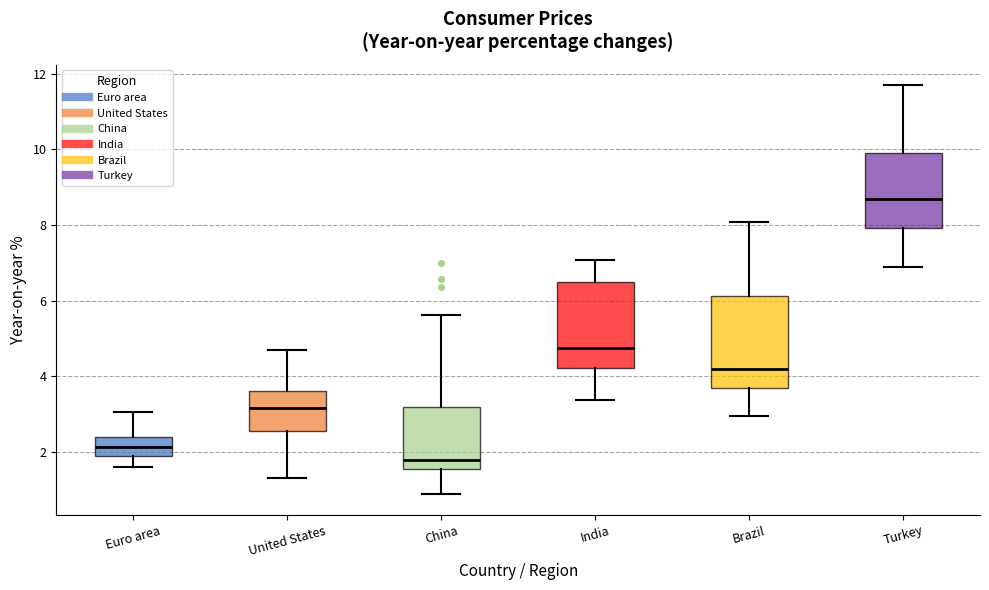

Reading left to right, transcribe this box plot: for each box, give where its median line is, the range the box spans, and where its two whiskers end, as read against the y-axis. The values are not printed on the chart, so give them approximately, as read against the axis.

Euro area: median 2.2, box 1.8 to 2.4, whiskers 1.6 to 3.0
United States: median 3.2, box 2.6 to 3.6, whiskers 1.4 to 4.6
China: median 1.8, box 1.6 to 3.2, whiskers 0.8 to 5.6
India: median 4.8, box 4.2 to 6.4, whiskers 3.4 to 7.0
Brazil: median 4.2, box 3.6 to 6.2, whiskers 3.0 to 8.0
Turkey: median 8.6, box 8.0 to 9.8, whiskers 6.8 to 11.6